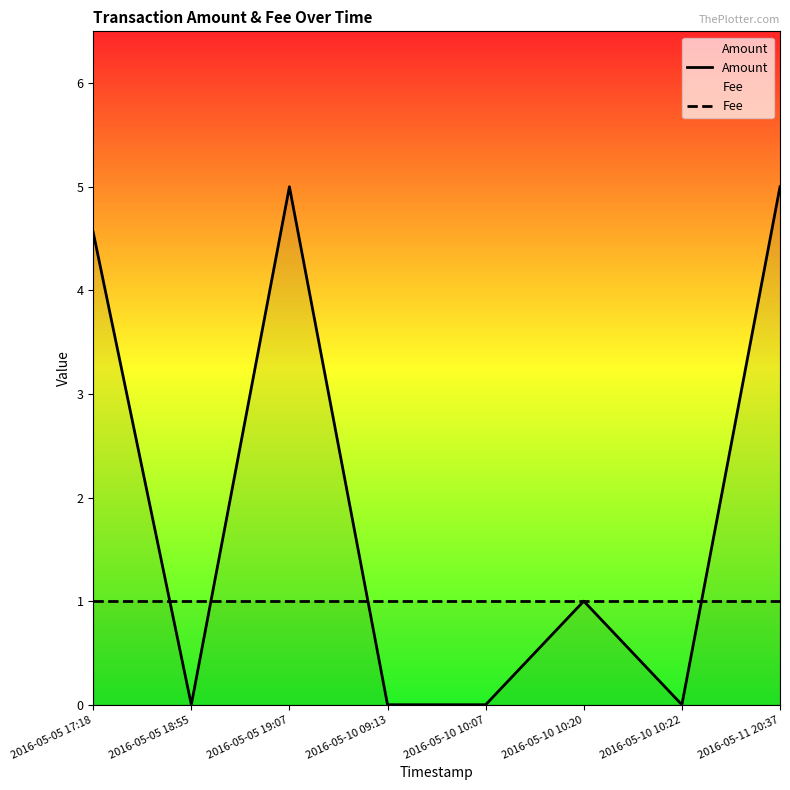

What are all the series names shown in the legend?

Amount, Fee